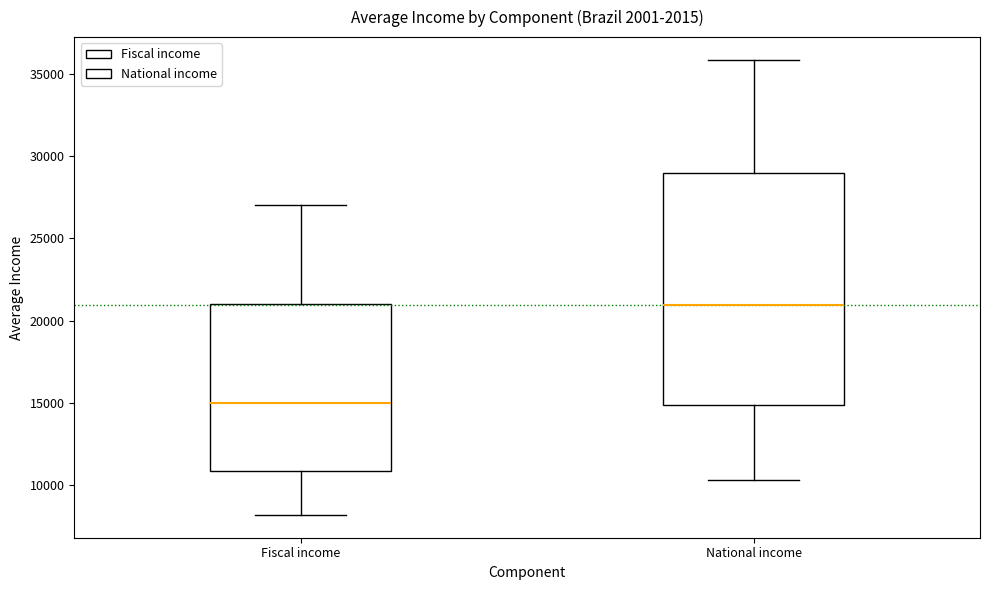

Which box has the lowest median line?

Fiscal income